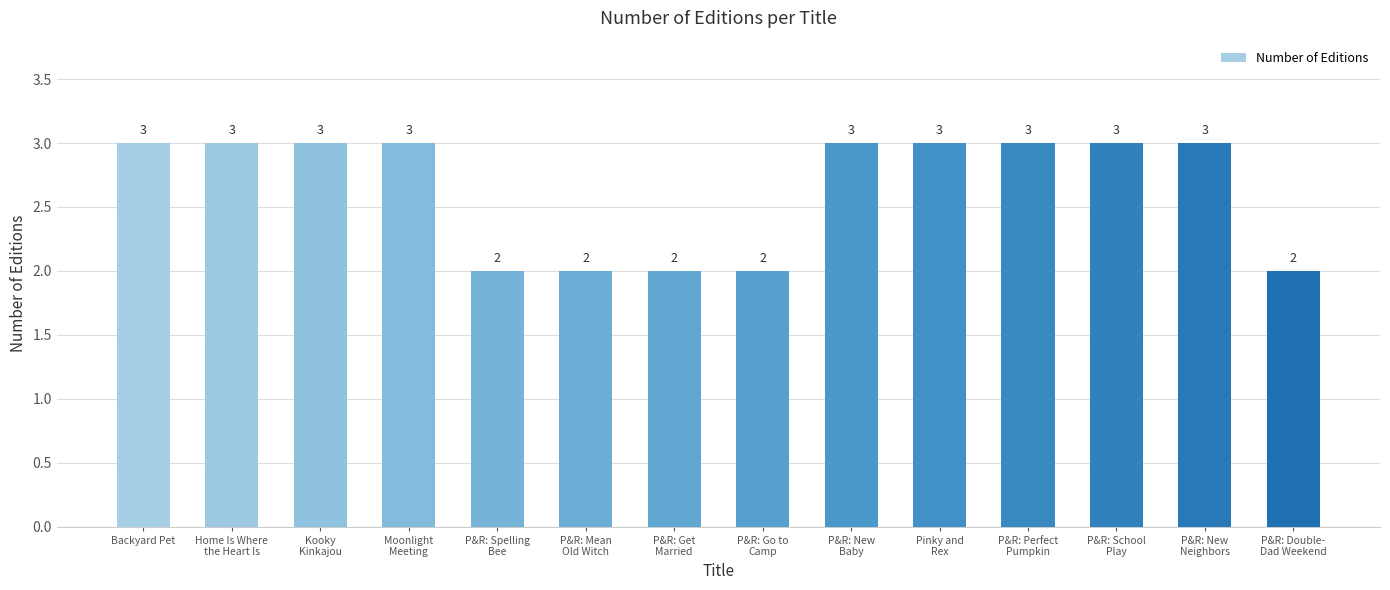

The chart shows a value of 3 at Backyard Pet. True or false?

True